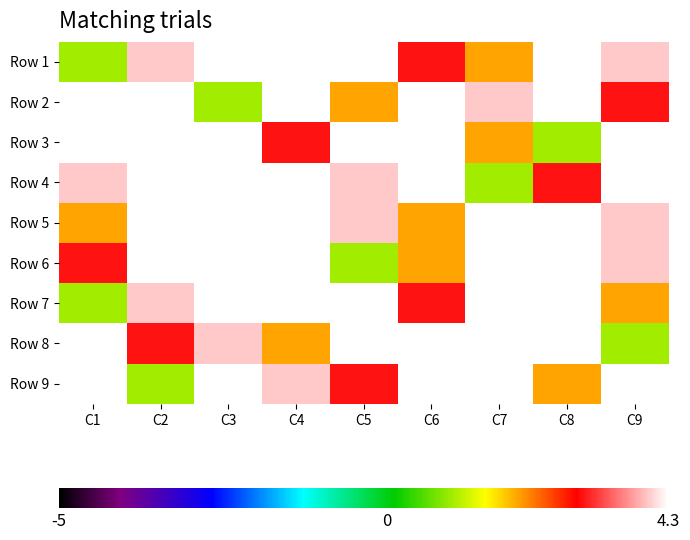

What is the smallest value displayed?

1